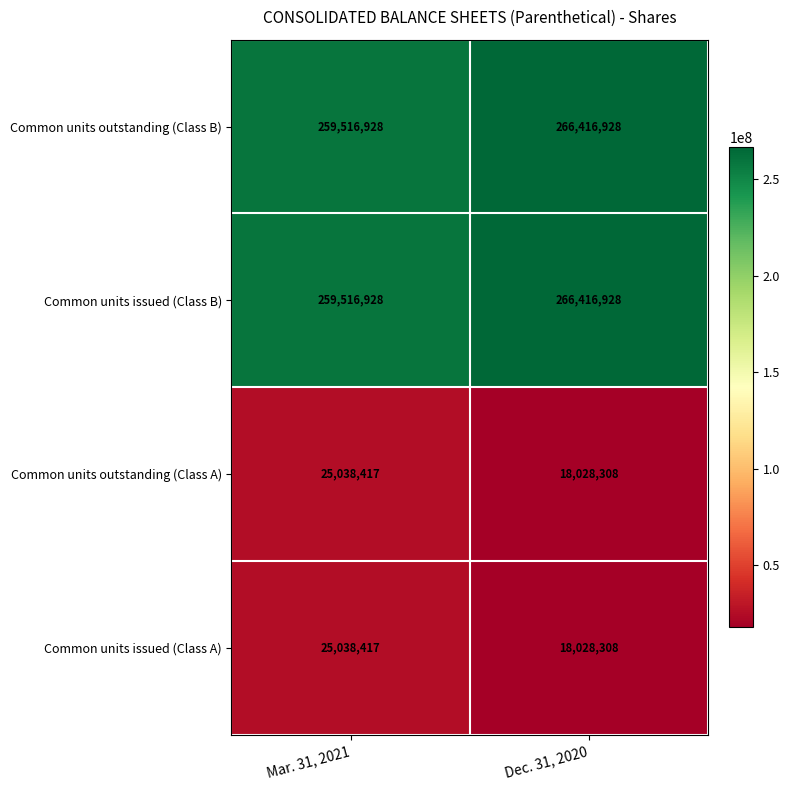

What is the total value across all series at Mar. 31, 2021?

569110690